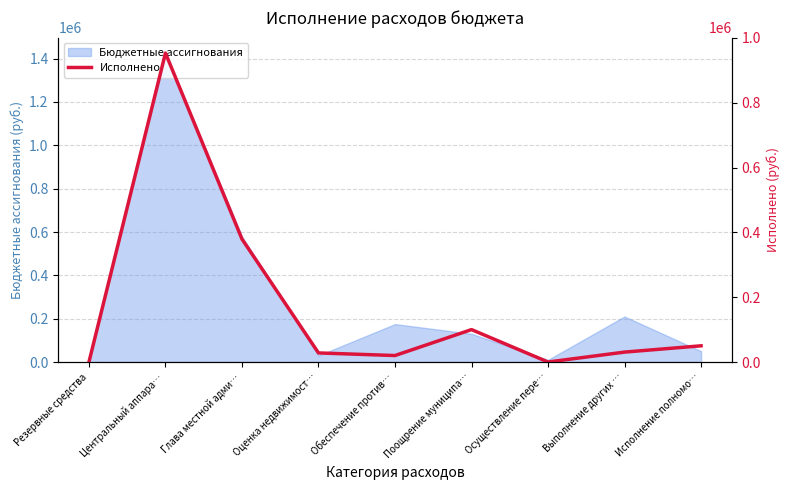

Reading right to left, list all the values displayed in this chart.

Исполнение полномо…=50000.0	Выполнение других …=30600.0	Осуществление пере…=0.0	Поощрение муниципа…=100000.0	Обеспечение против…=20000.0	Оценка недвижимост…=28000.0	Глава местной адми…=379366.4	Центральный аппара…=953320.7	Резервные средства=0.0